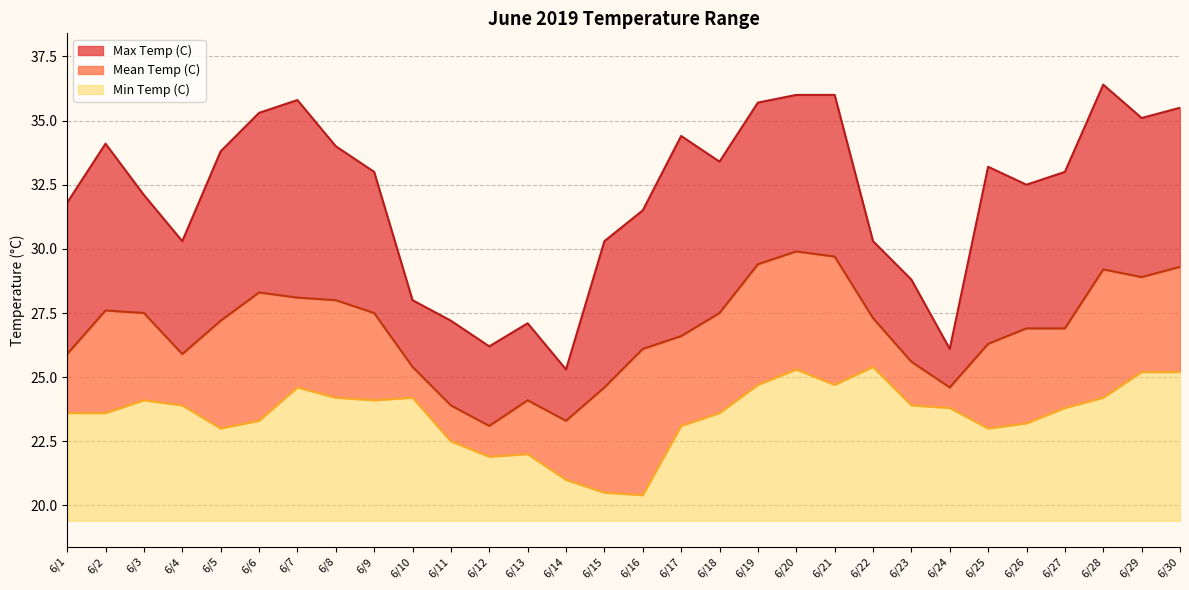

True or false: Mean Temp (C) and Min Temp (C) intersect in this chart.

False